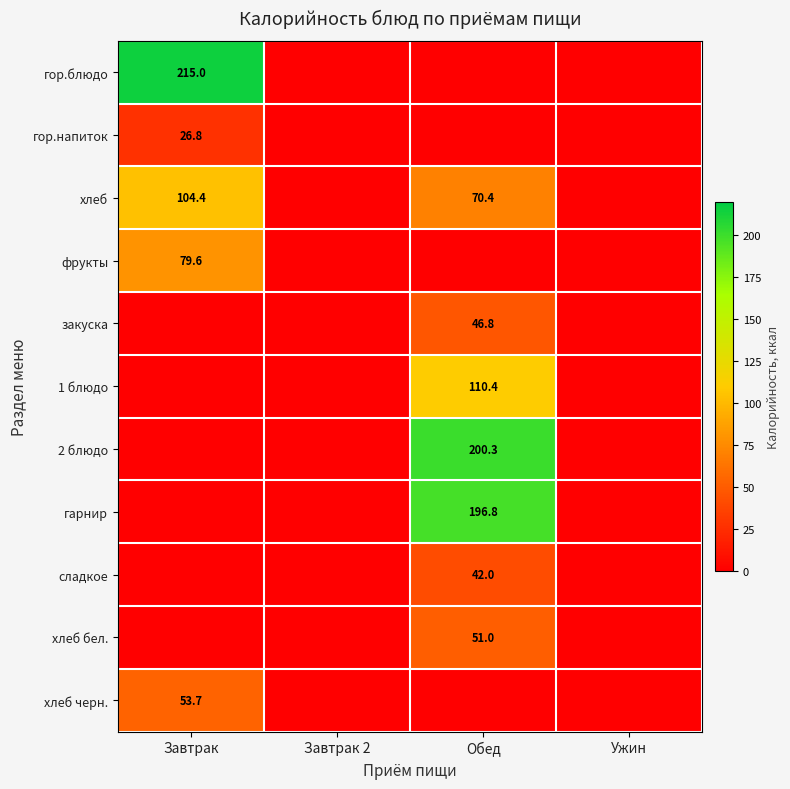

List the labels in order of 1 блюдо value, smallest first.

Завтрак, Завтрак 2, Ужин, Обед